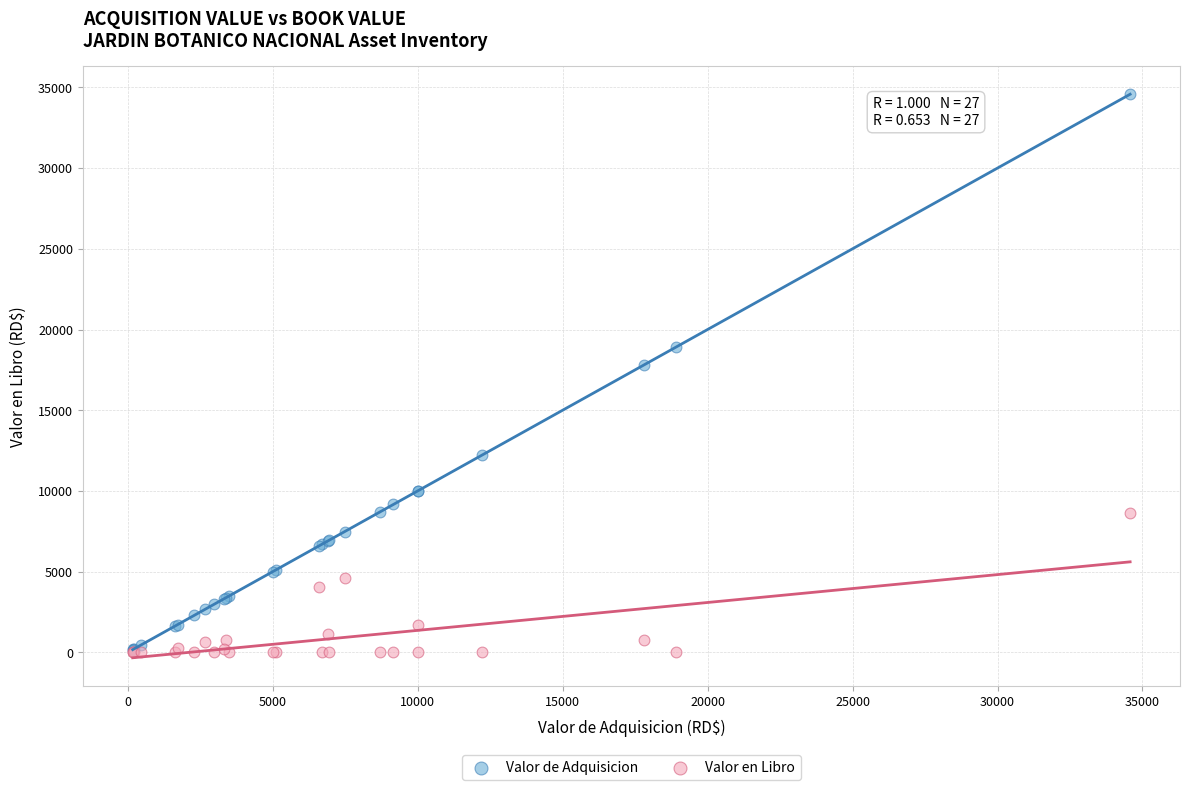

Which series has the largest Y range (max minus min)?

Valor de Adquisicion